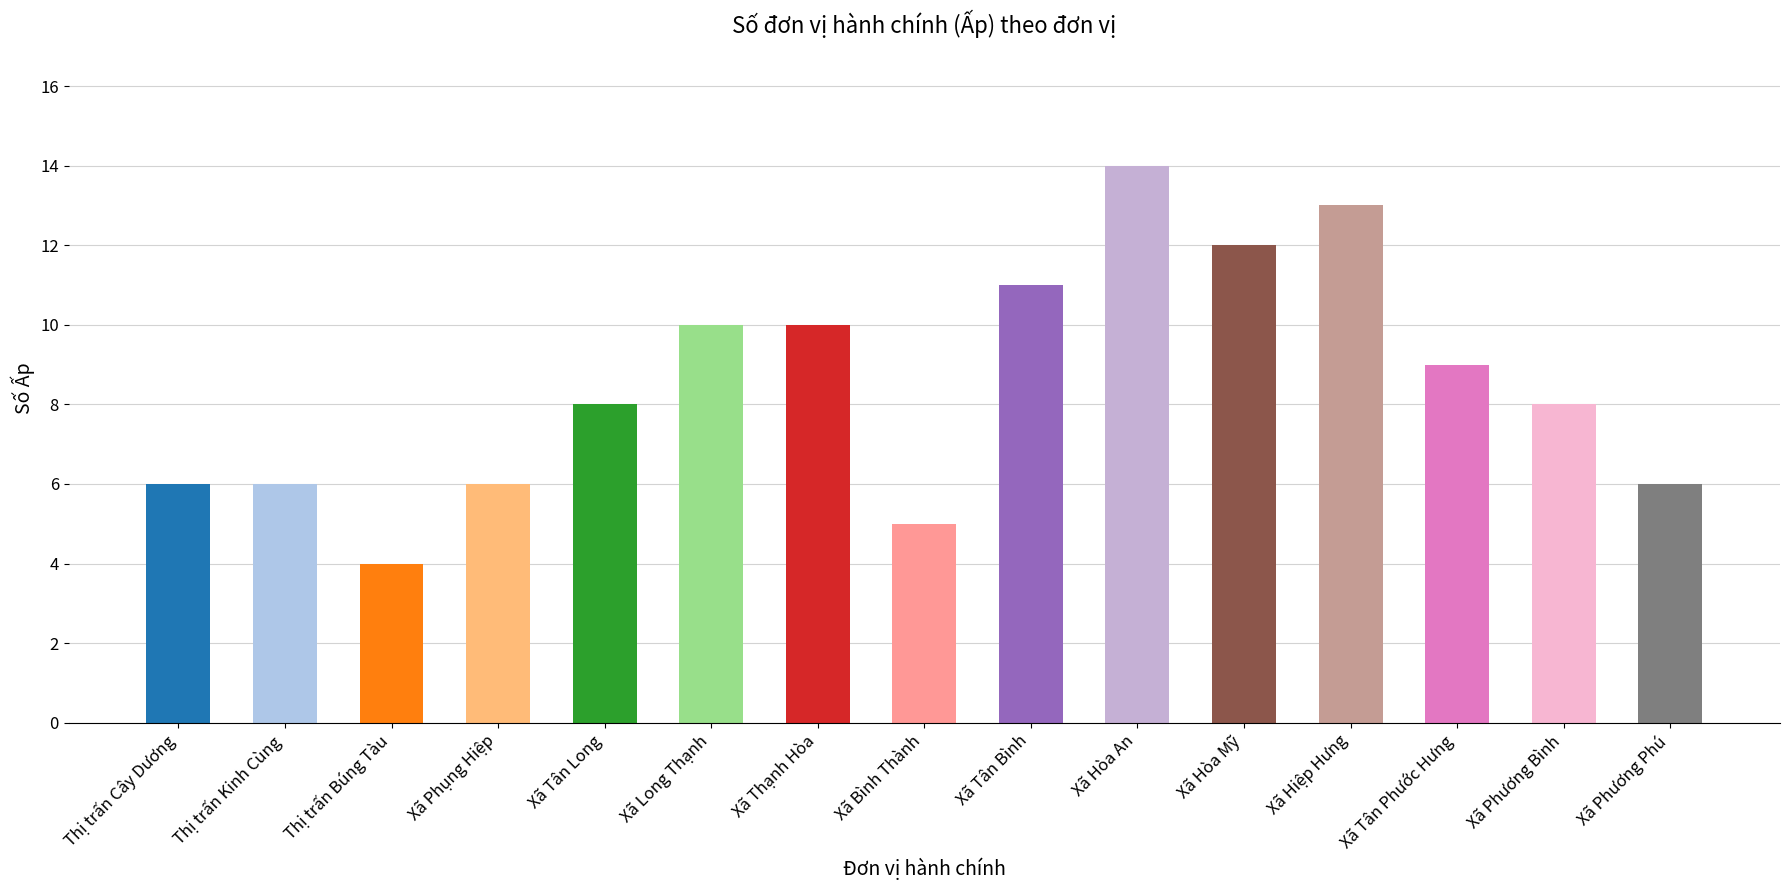

Reading left to right, transcribe all the data shown in this chart.

Thị trấn Cây Dương=6	Thị trấn Kinh Cùng=6	Thị trấn Búng Tàu=4	Xã Phụng Hiệp=6	Xã Tân Long=8	Xã Long Thạnh=10	Xã Thạnh Hòa=10	Xã Bình Thành=5	Xã Tân Bình=11	Xã Hòa An=14	Xã Hòa Mỹ=12	Xã Hiệp Hưng=13	Xã Tân Phước Hưng=9	Xã Phương Bình=8	Xã Phương Phú=6